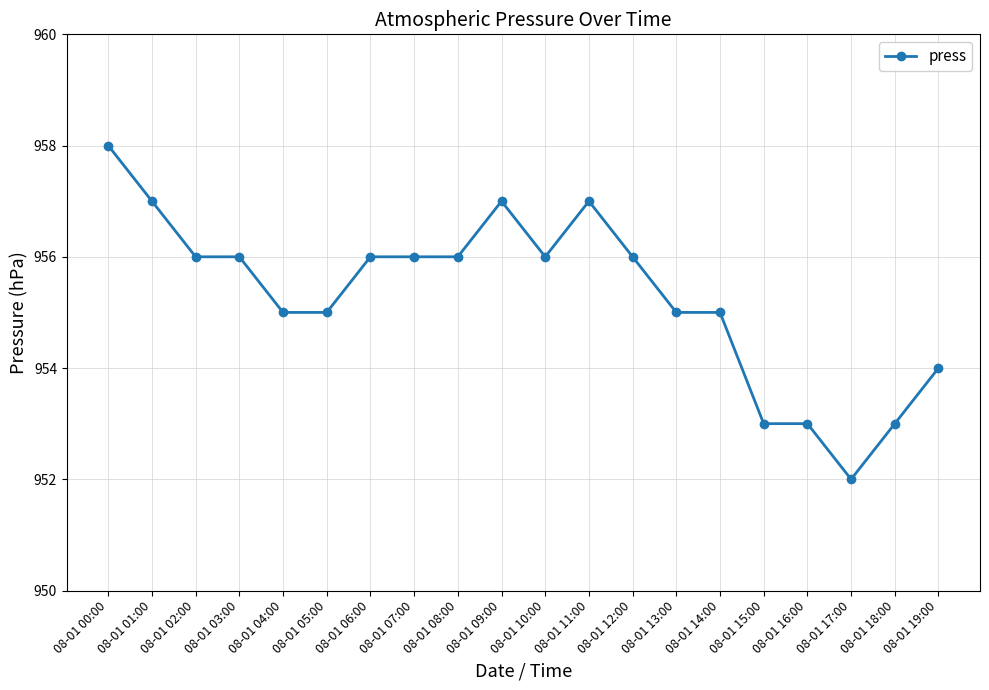

Read the value at 08-01 10:00.

956